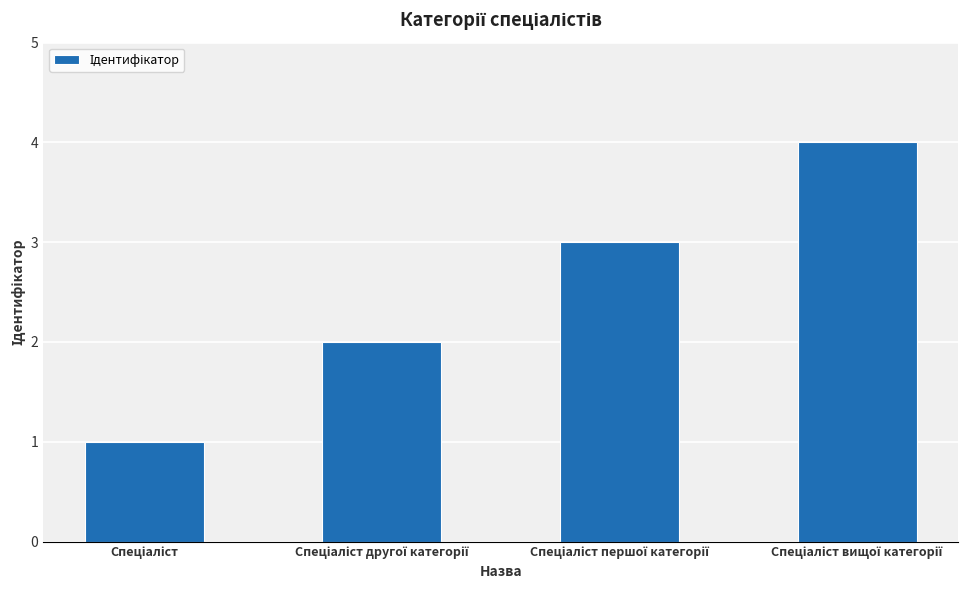

Are the bars grouped side by side (vs. stacked)?

No